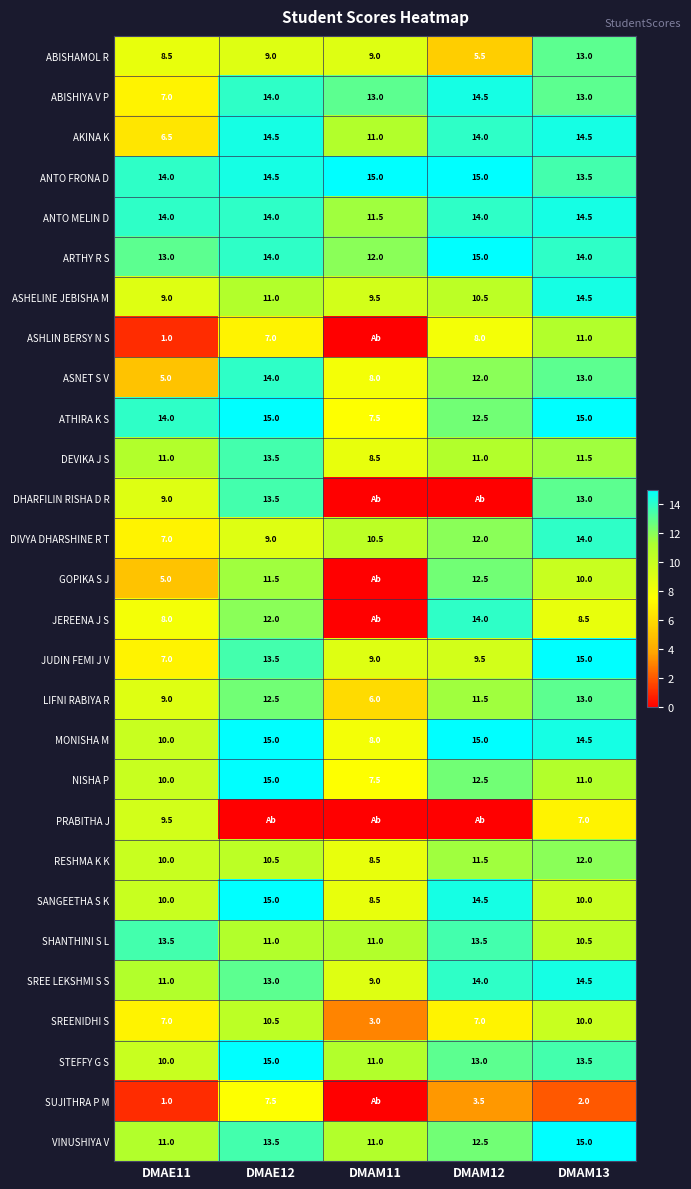

What is the lowest value of the JUDIN FEMI J V series?

7.0